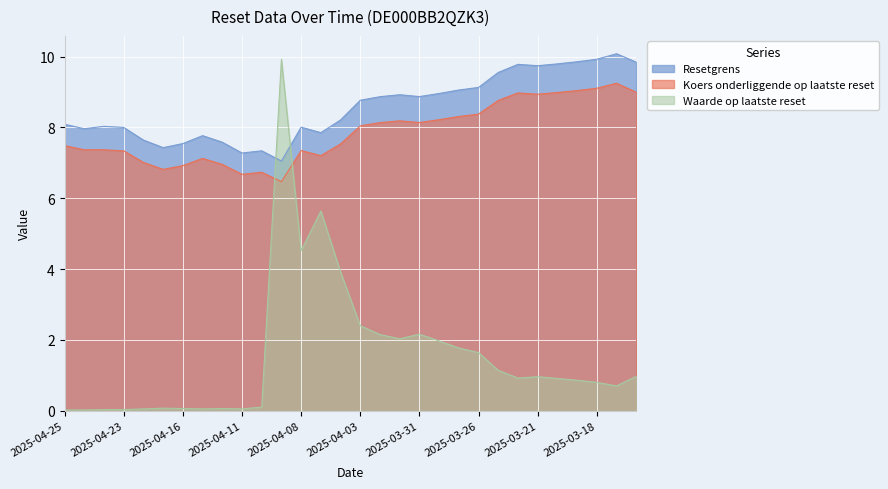

At which label does Koers onderliggende op laatste reset reach its peak?

2025-03-17